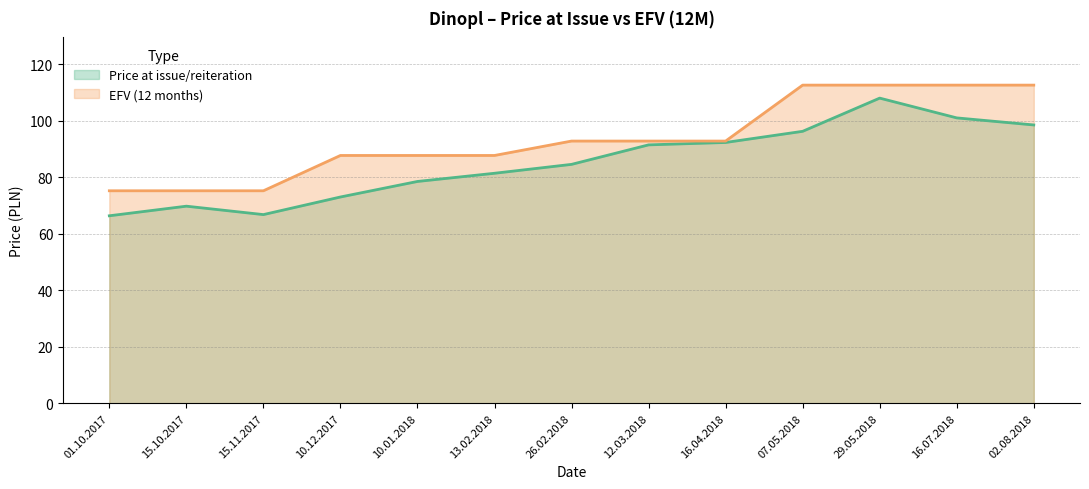

Does the chart have visible grid lines?

Yes